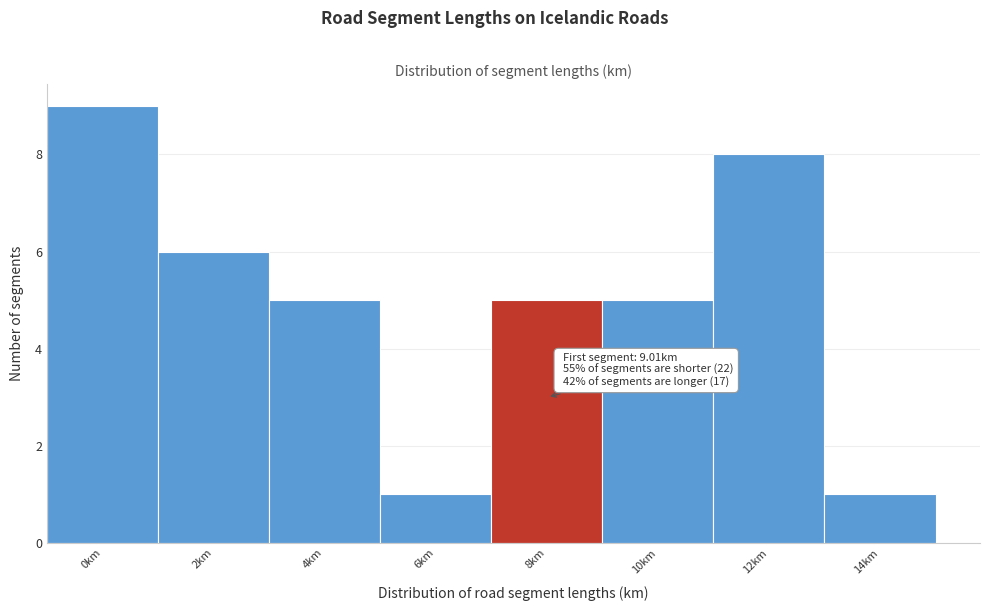

Reading left to right, transcribe all the data shown in this chart.

0km=9	2km=6	4km=5	6km=1	8km=5	10km=5	12km=8	14km=1